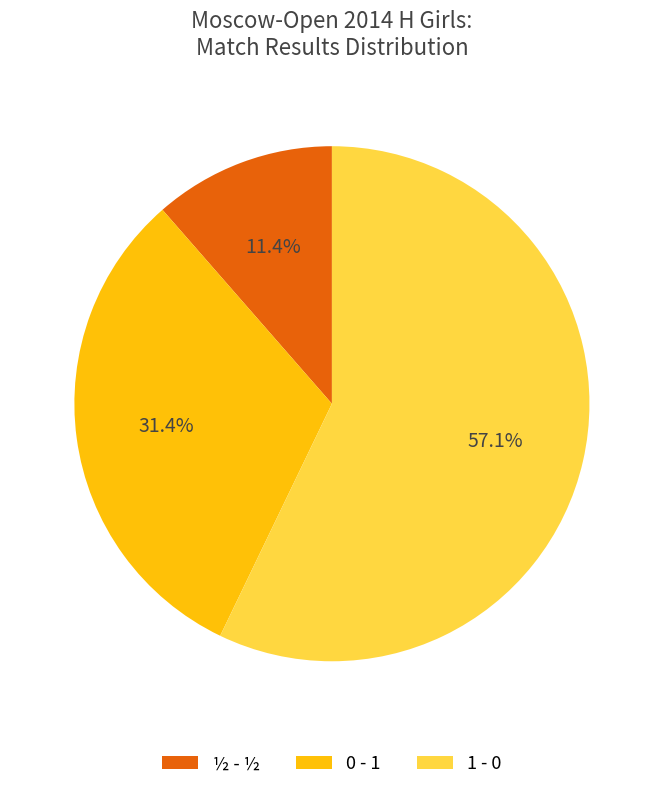

How many slices are in this pie chart?

3